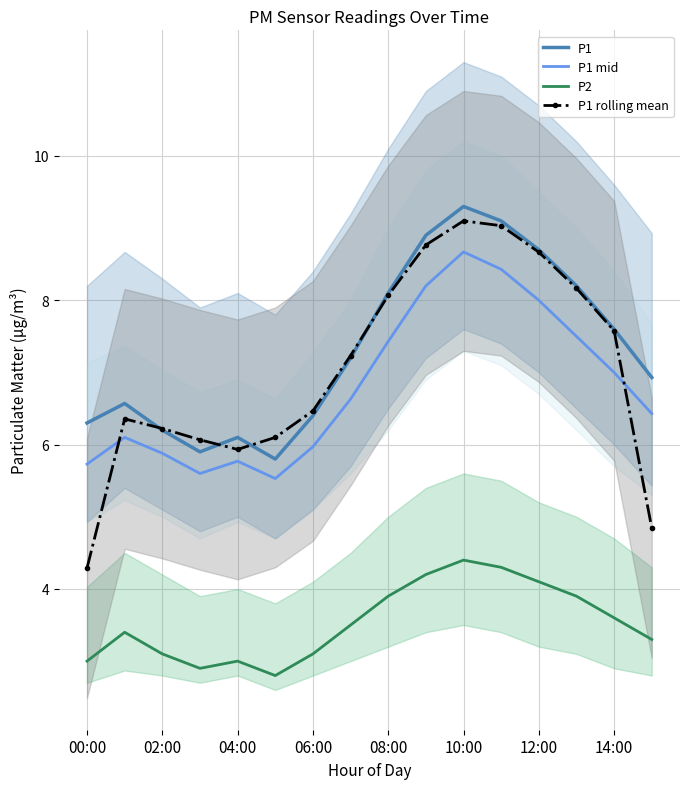

True or false: P1 and P2 cross at least once.

False